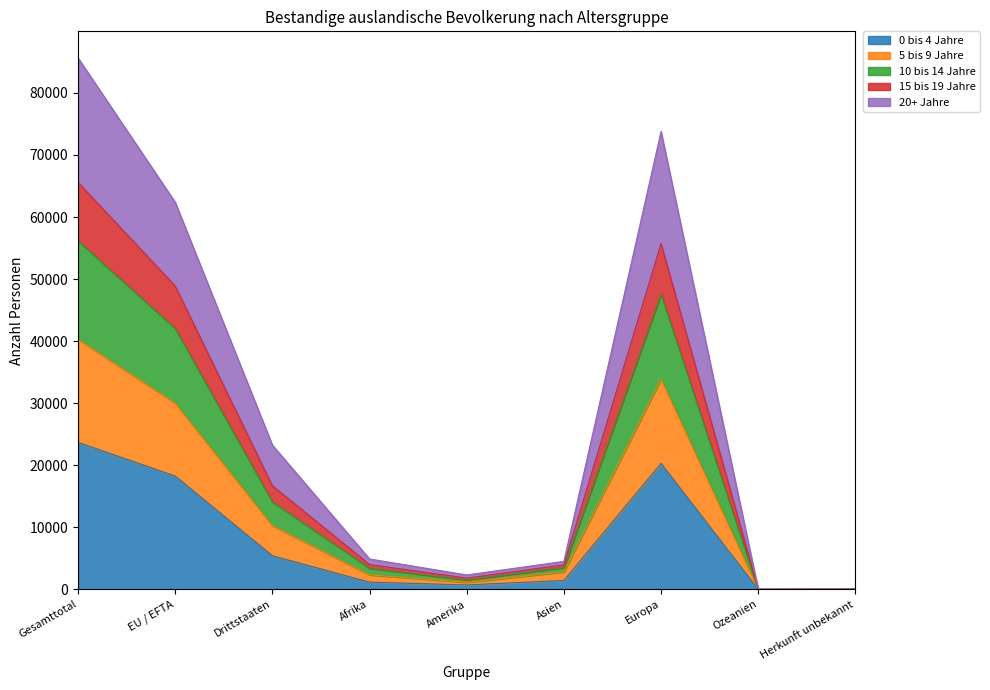

What is the label of the 4th point from the left?

Afrika